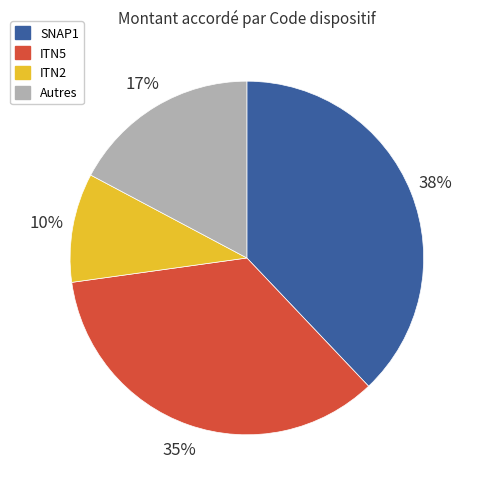

To the nearest percent, what is the average slice percentage?

25%